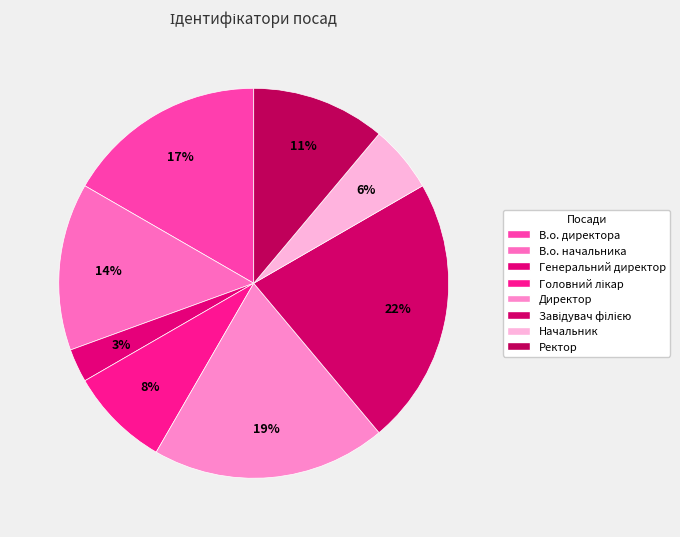

To the nearest percent, what is the difference between the largest and smallest slice percentages?

19%